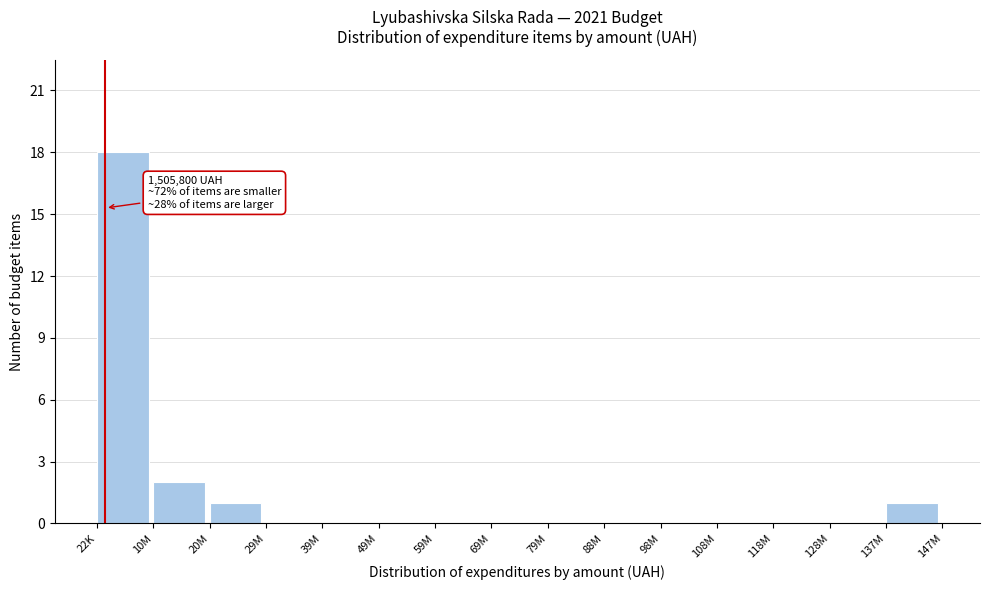

Reading left to right, extract all data points from this chart.

22K=18	10M=2	20M=1	29M=0	39M=0	49M=0	59M=0	69M=0	79M=0	88M=0	98M=0	108M=0	118M=0	128M=0	137M=1